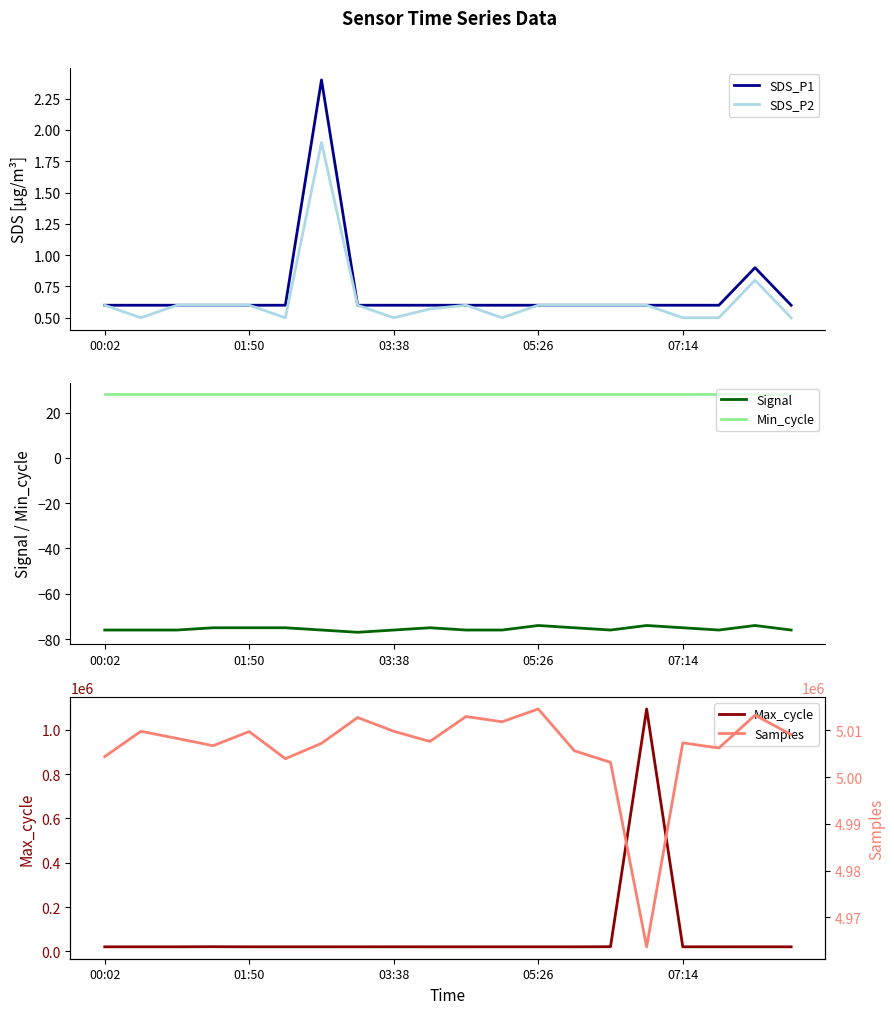

How many data points in Signal are less than -76?

1